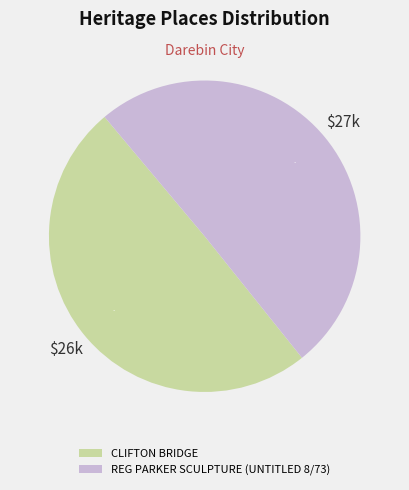

To the nearest percent, what is the combined percentage of CLIFTON BRIDGE and REG PARKER SCULPTURE (UNTITLED 8/73)?

100%